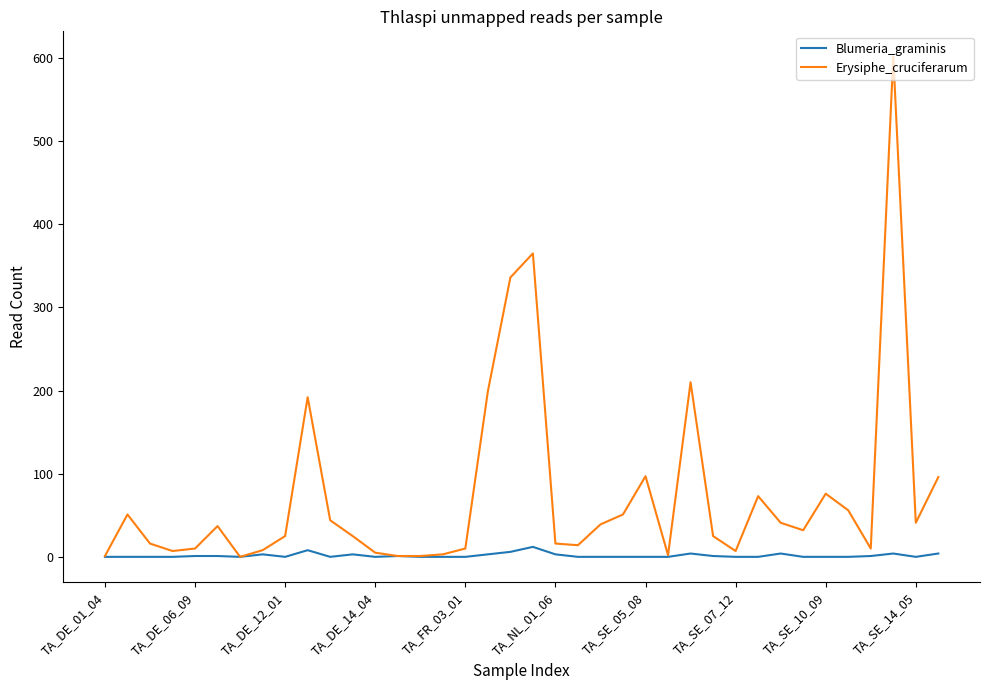

List the series in order of their overall mean, highest first.

Erysiphe_cruciferarum, Blumeria_graminis